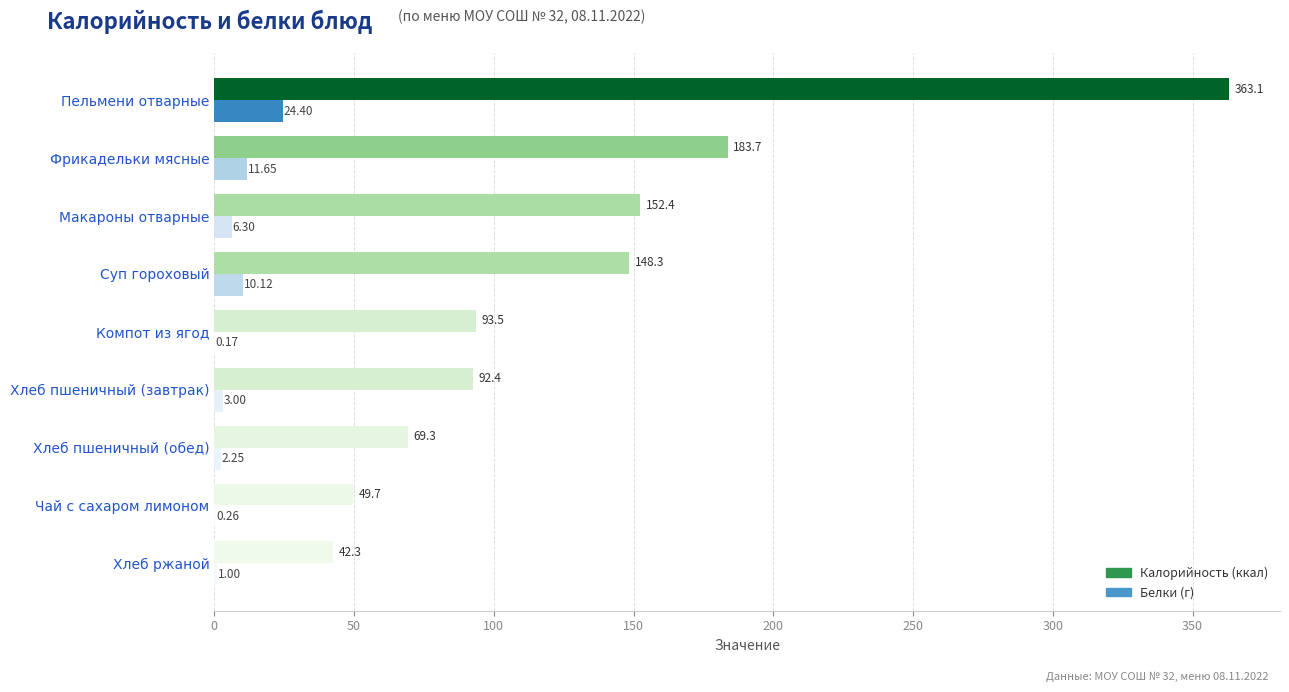

Count the number of categories in the chart.

9